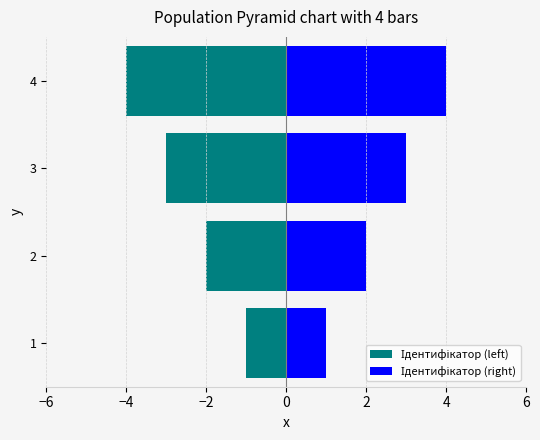

What is the minimum value for Ідентифікатор (right)?

1